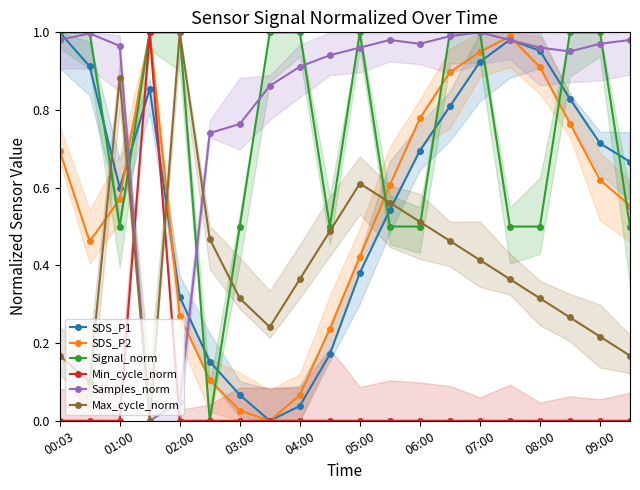

The SDS_P2 series shows 0.7 at 00:03. True or false?

True